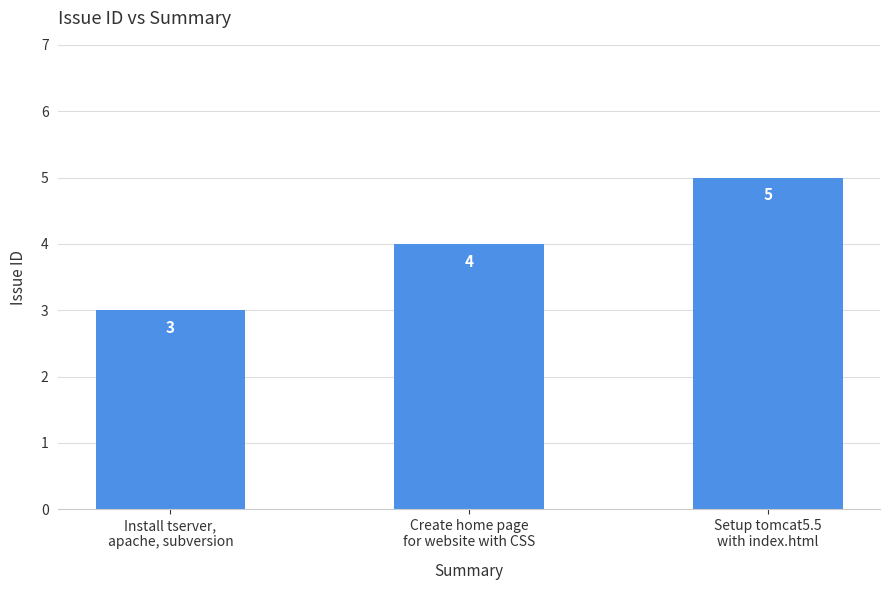

At which category does the chart reach its peak across all series?

Setup tomcat5.5
with index.html